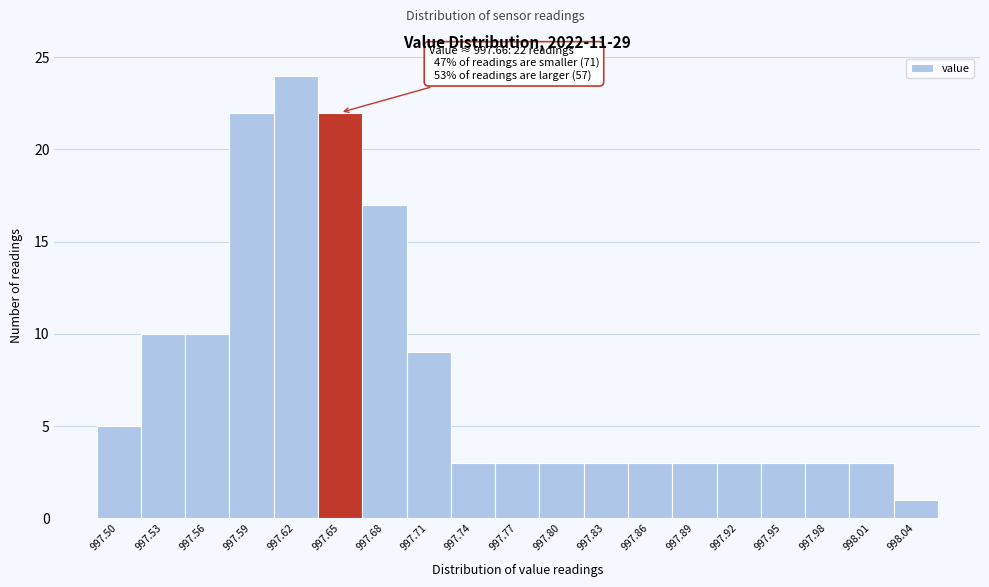

Reading left to right, extract all data points from this chart.

5	10	10	22	24	22	17	9	3	3	3	3	3	3	3	3	3	3	1